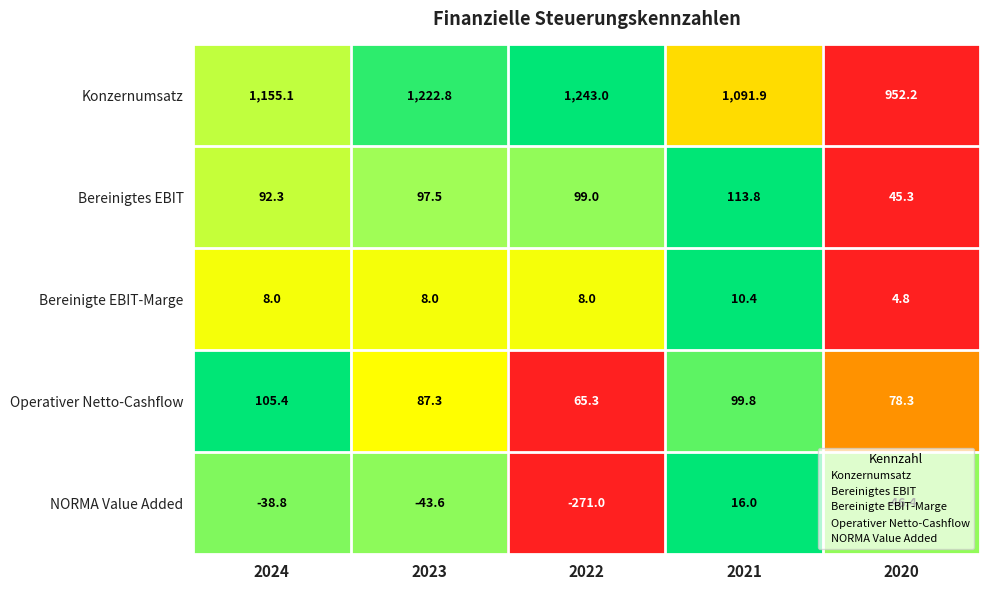

Which series has the widest spread of values?

Konzernumsatz